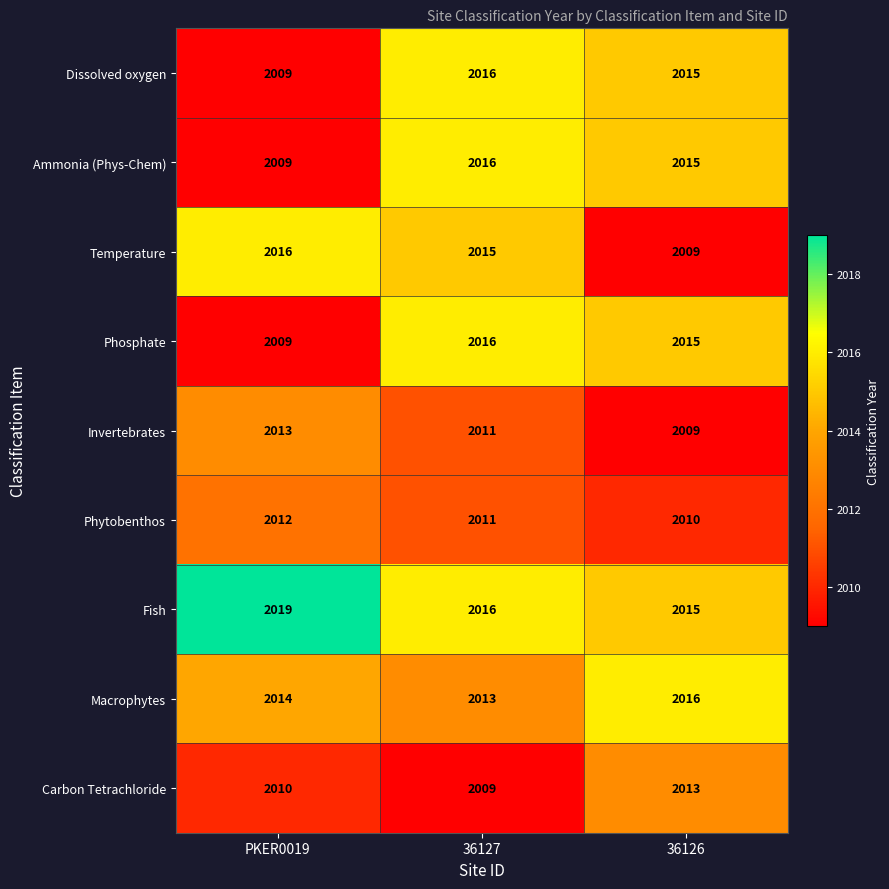

Which label corresponds to the largest value in the chart?

PKER0019